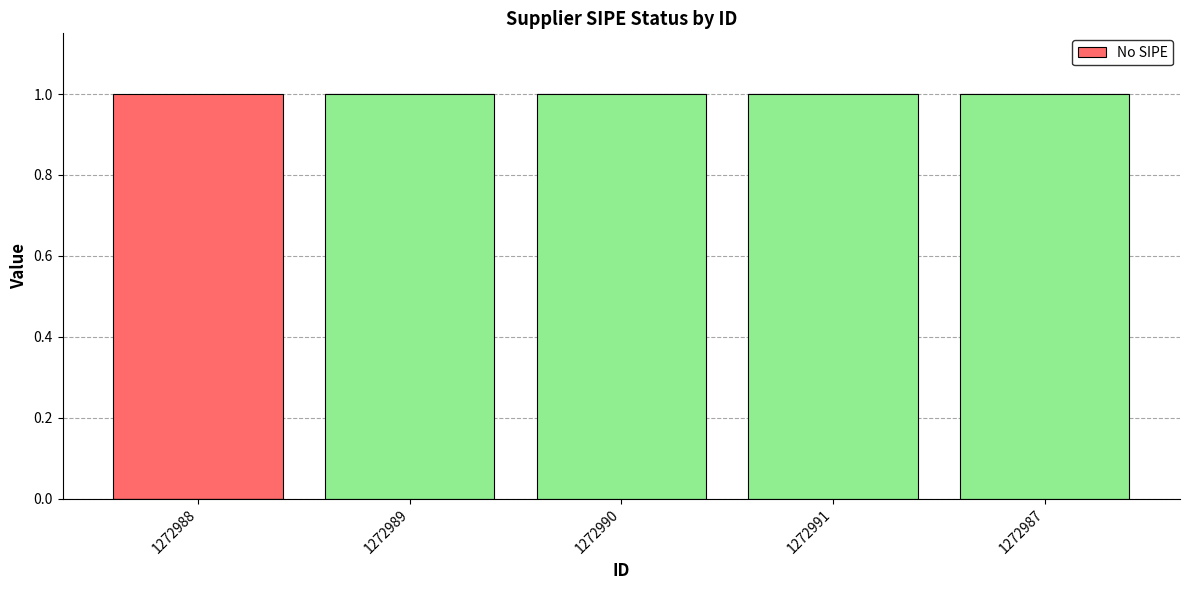

Does the chart contain stacked bars?

No